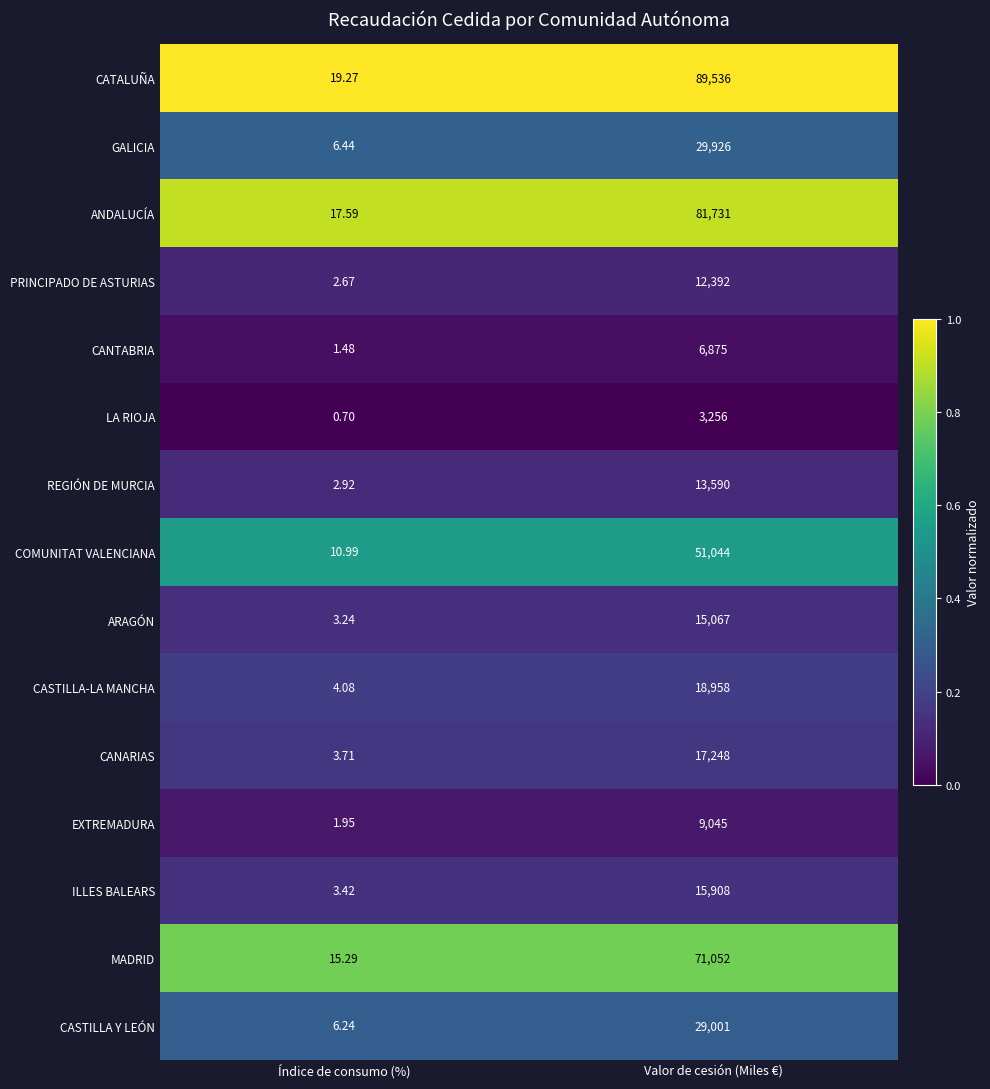

Which series changed the most between Índice de consumo (%) and Valor de cesión (Miles €)?

CATALUÑA